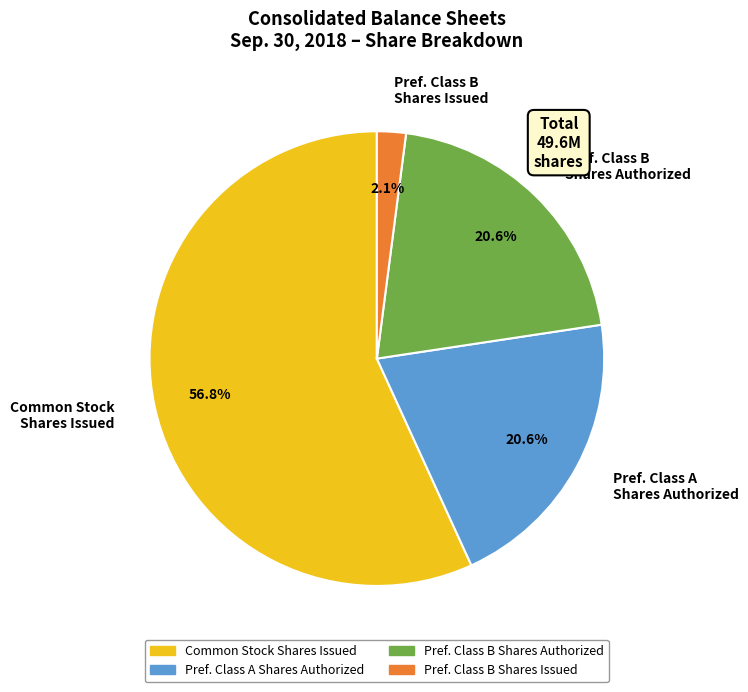

Is Common Stock Shares Issued the majority of the pie?

Yes